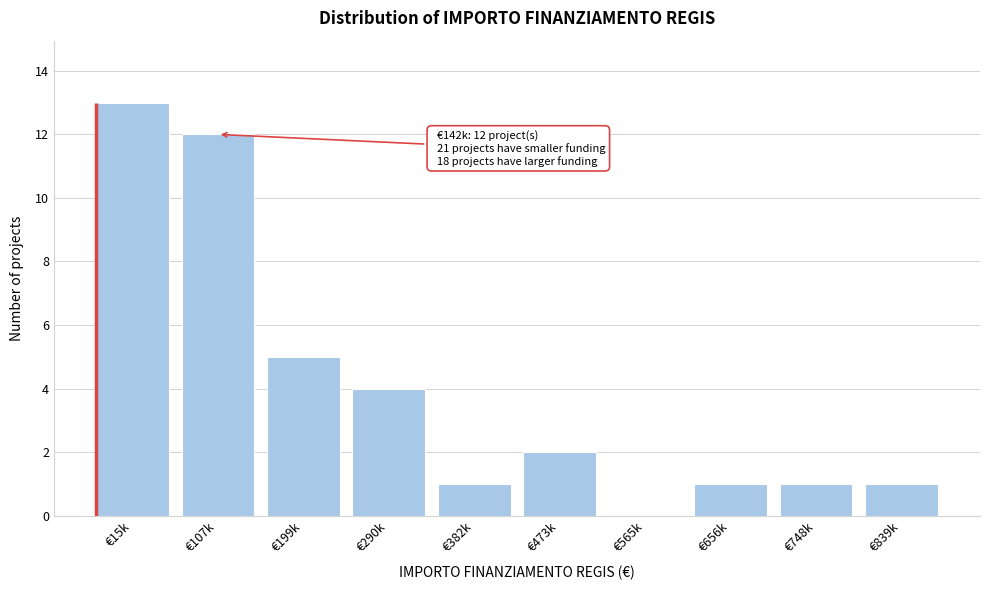

Reading right to left, transcribe all the data shown in this chart.

€839k=1	€748k=1	€656k=1	€565k=0	€473k=2	€382k=1	€290k=4	€199k=5	€107k=12	€15k=13